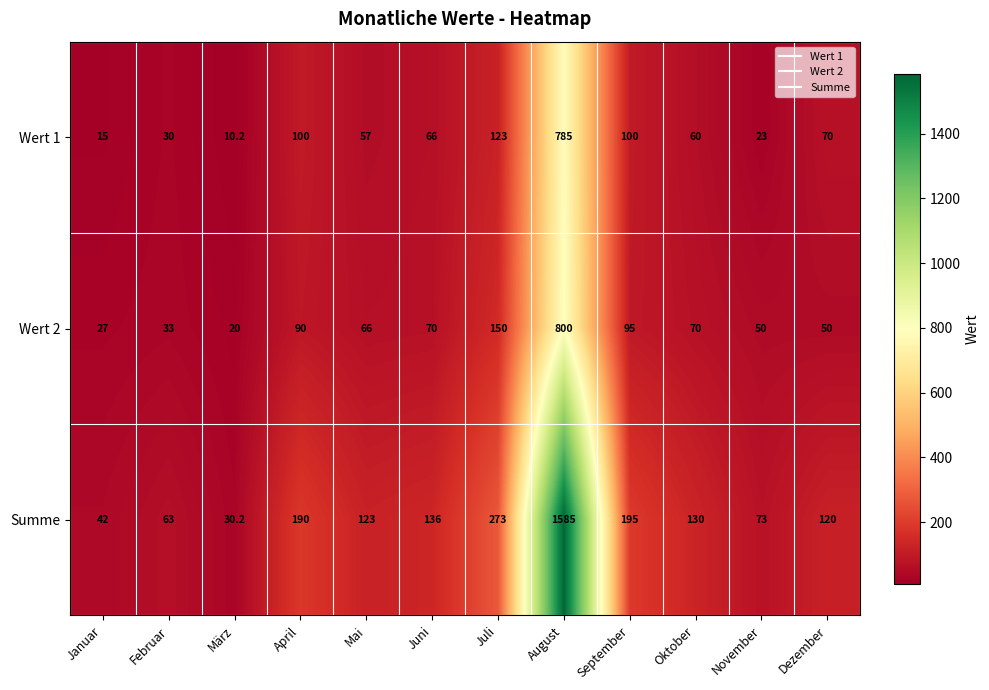

At which label is Wert 2 closest to 410?

Juli